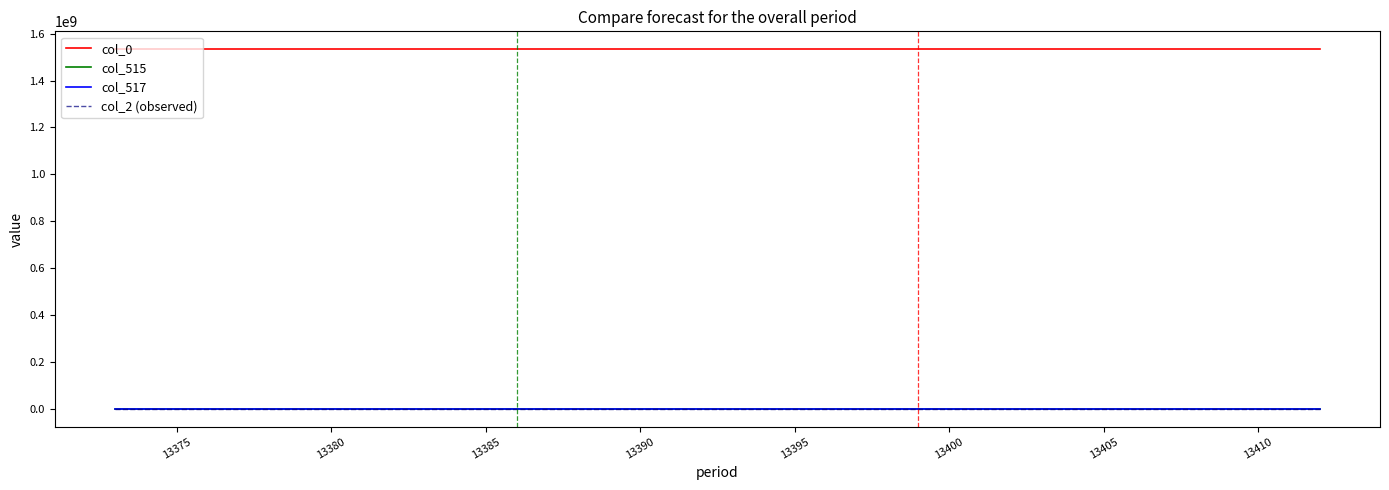

Which series has the largest total across all categories?

col_0